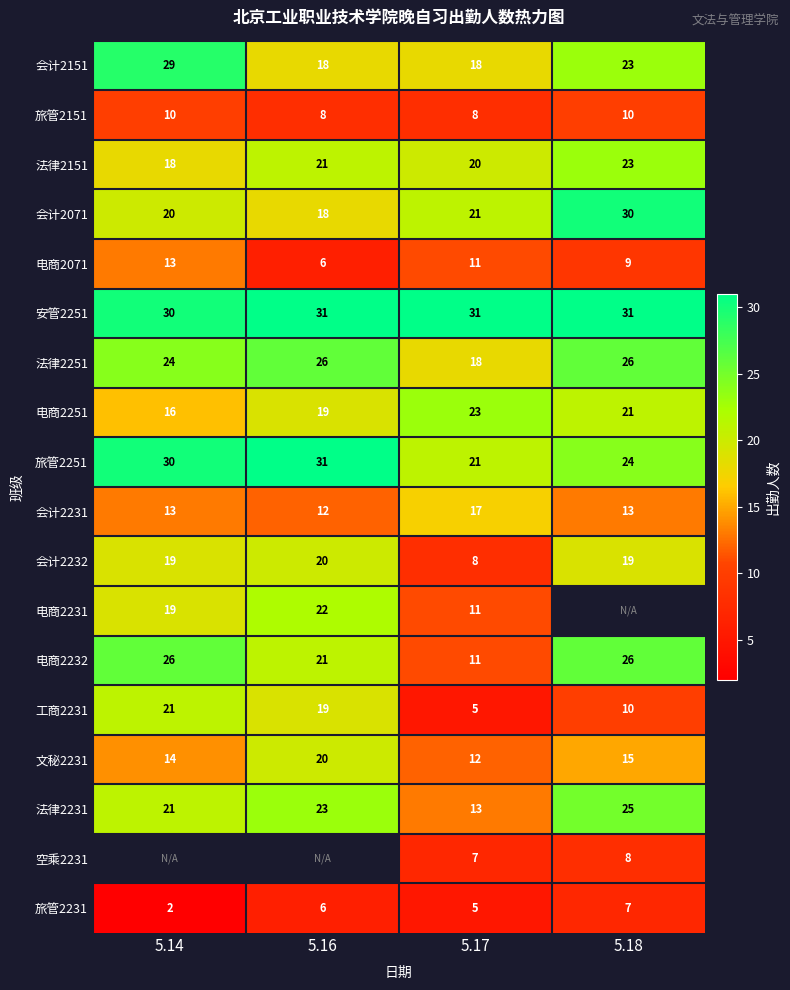

Is the value of 电商2251 at 5.17 greater than the value of 旅管2251 at 5.16?

No